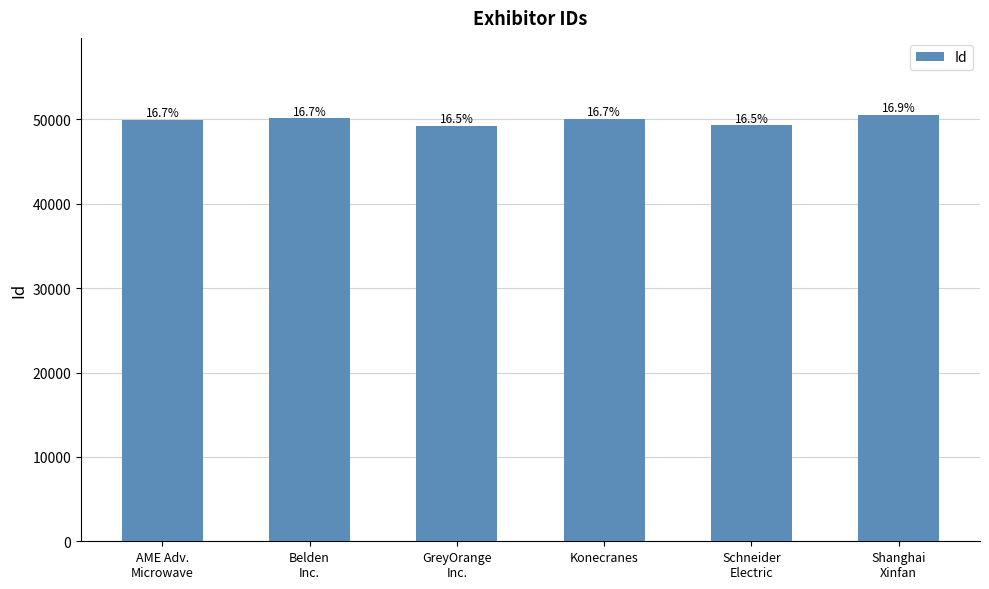

How many bars are there in total?

6